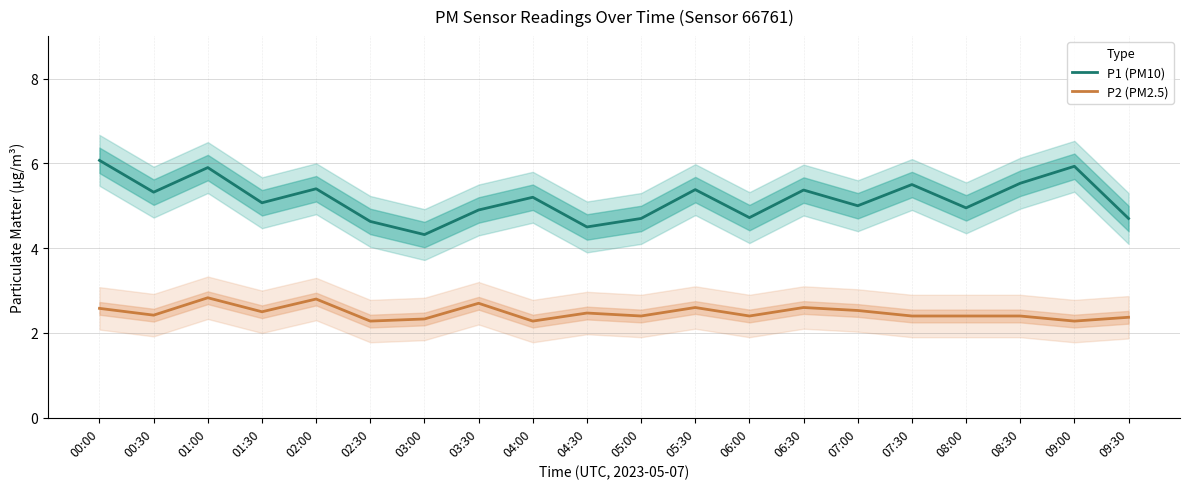

Which series changed the most between 04:30 and 07:30?

P1 (PM10)